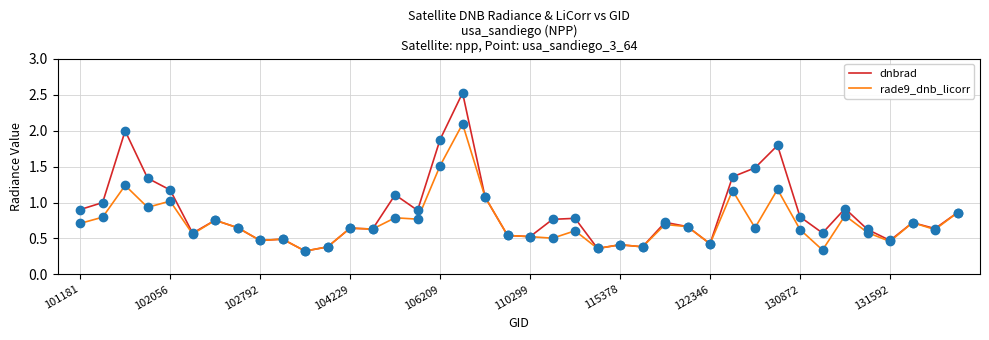

Which series has the largest range (max minus min)?

dnbrad